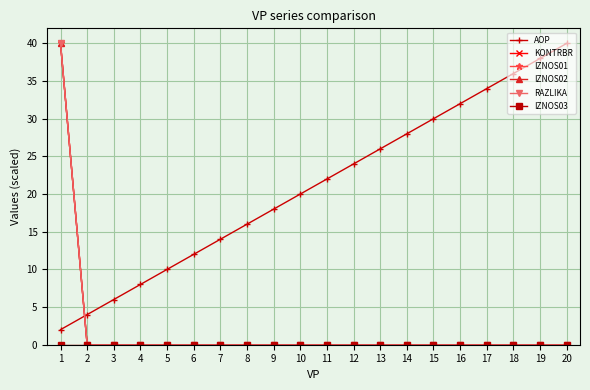

Reading left to right, extract all data points from this chart.

AOP: 2	4	6	8	10	12	14	16	18	20	22	24	26	28	30	32	34	36	38	40
KONTRBR: 40	0	0	0	0	0	0	0	0	0	0	0	0	0	0	0	0	0	0	0
IZNOS01: 40	0	0	0	0	0	0	0	0	0	0	0	0	0	0	0	0	0	0	0
IZNOS02: 40	0	0	0	0	0	0	0	0	0	0	0	0	0	0	0	0	0	0	0
RAZLIKA: 40	0	0	0	0	0	0	0	0	0	0	0	0	0	0	0	0	0	0	0
IZNOS03: 0	0	0	0	0	0	0	0	0	0	0	0	0	0	0	0	0	0	0	0